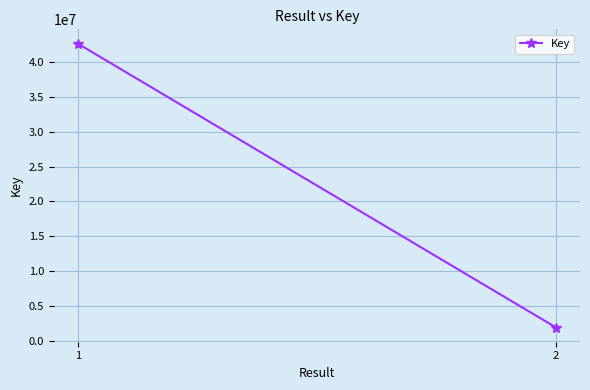

How many lines are shown in the chart?

1